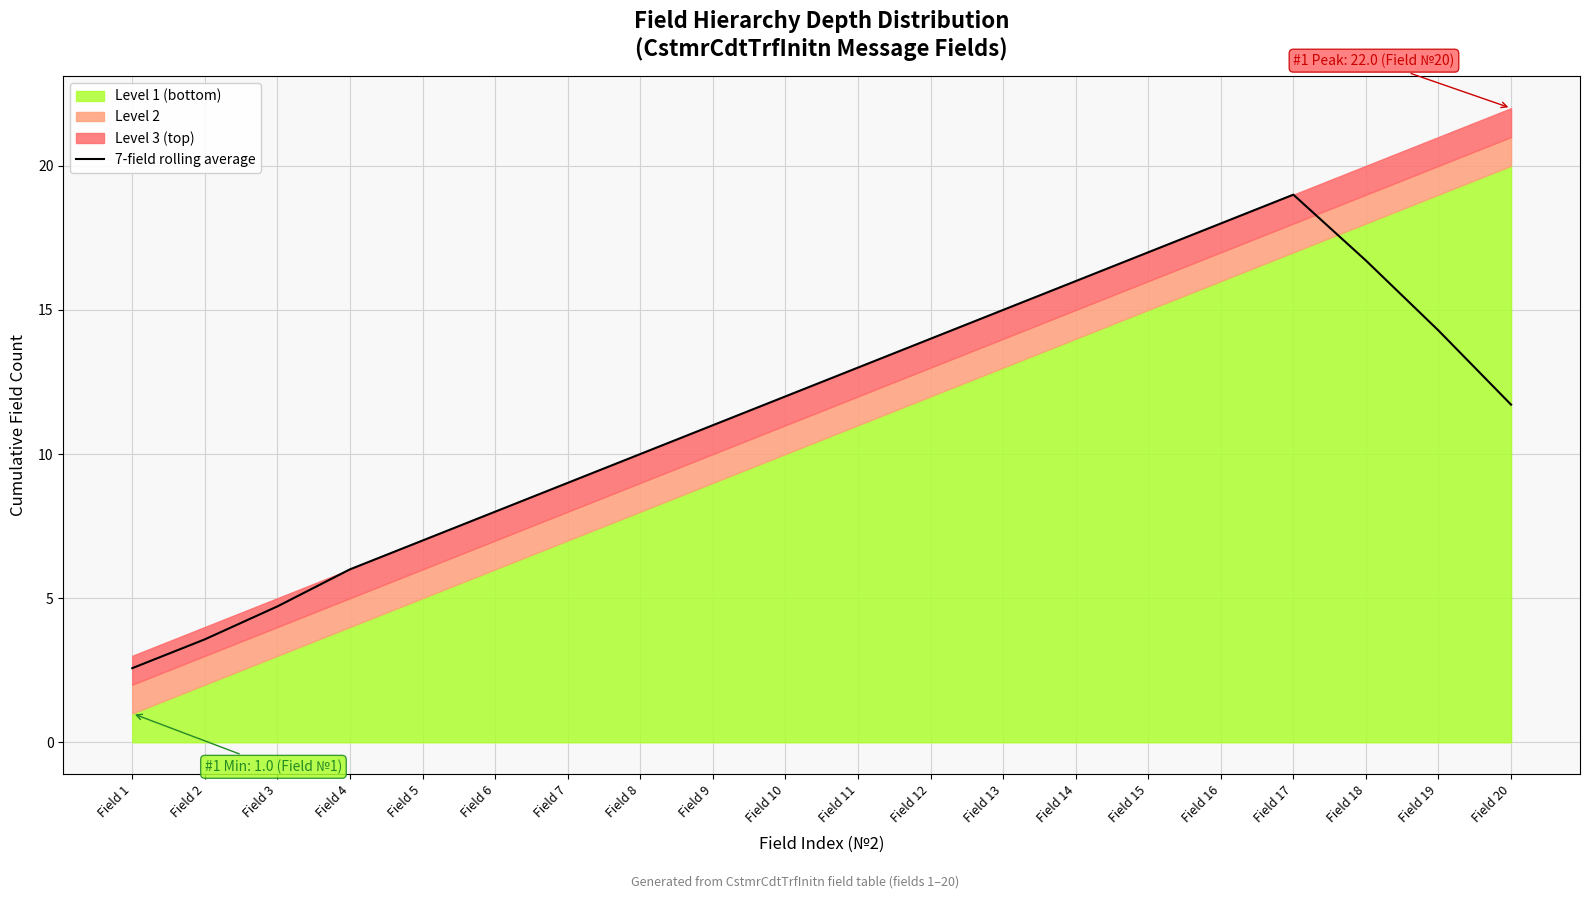

Does the chart have visible grid lines?

Yes